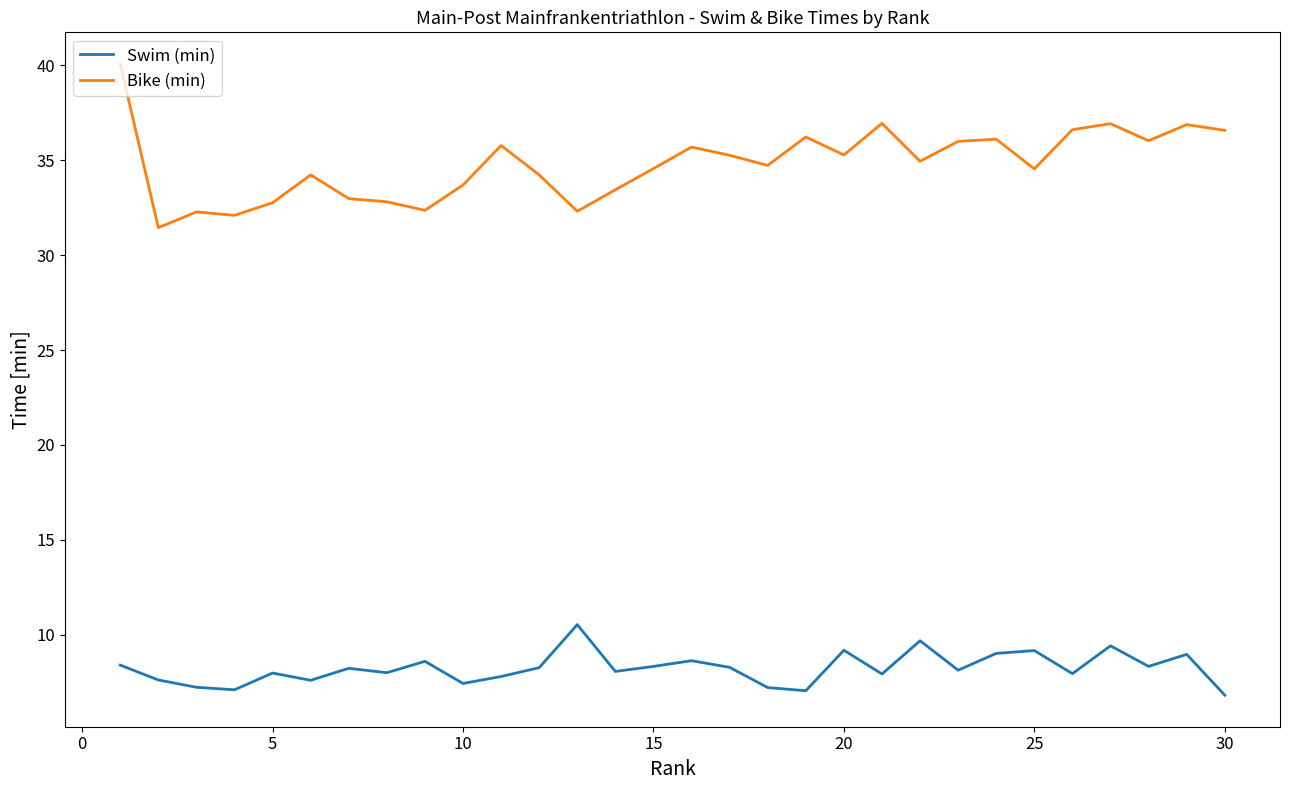

What is the difference between the maximum and minimum values in the Bike (min) series?

8.6